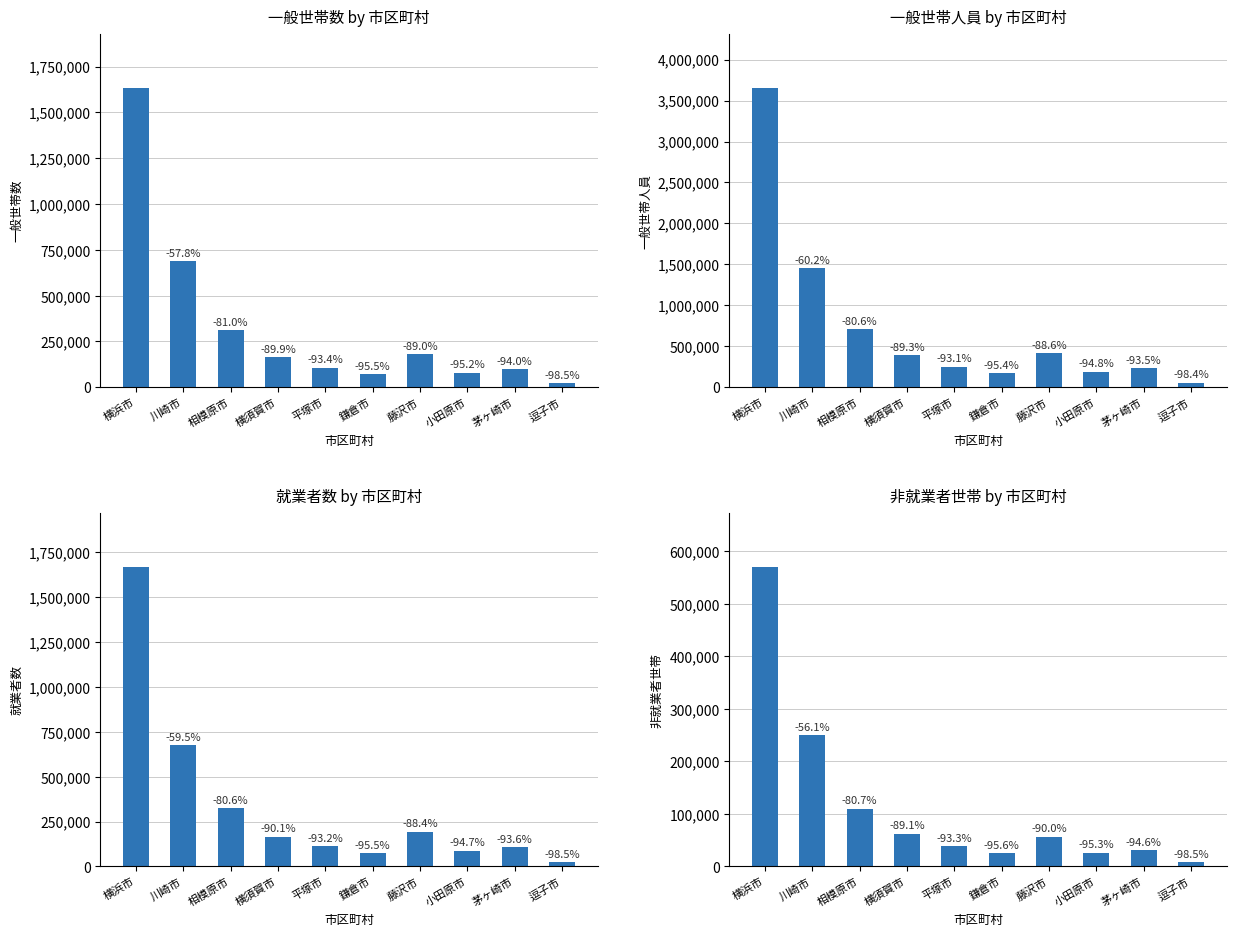

At how many categories does at least one series exceed 2392431?

1